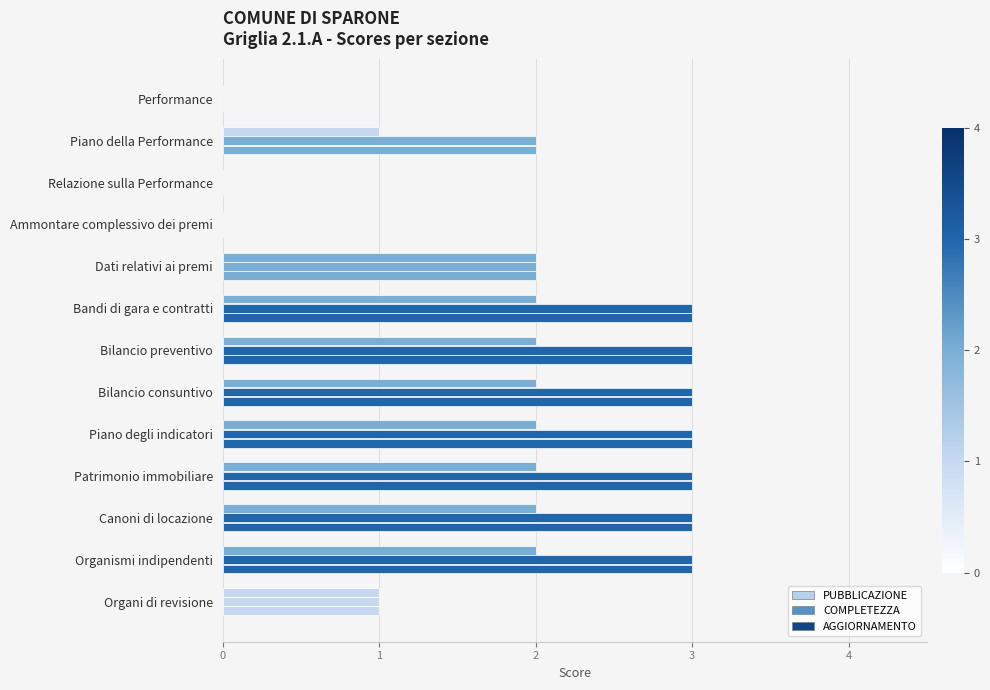

Rank the categories by AGGIORNAMENTO value from lowest to highest.

Performance, Relazione sulla Performance, Ammontare complessivo dei premi, Organi di revisione, Piano della Performance, Dati relativi ai premi, Bandi di gara e contratti, Bilancio preventivo, Bilancio consuntivo, Piano degli indicatori, Patrimonio immobiliare, Canoni di locazione, Organismi indipendenti